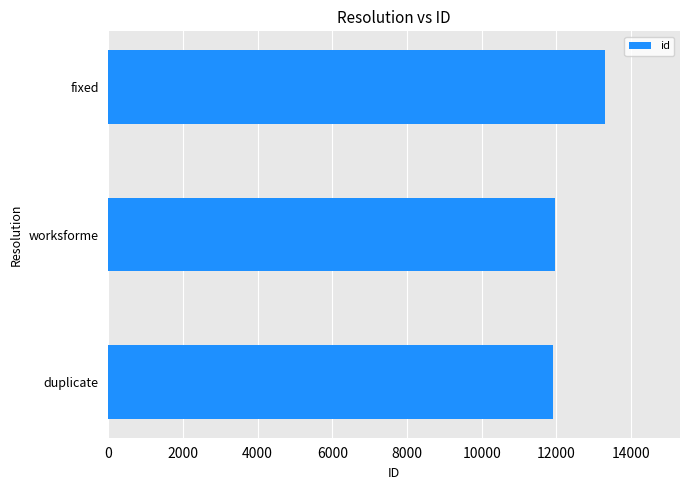

What is the sum of the values at worksforme and fixed?

25268